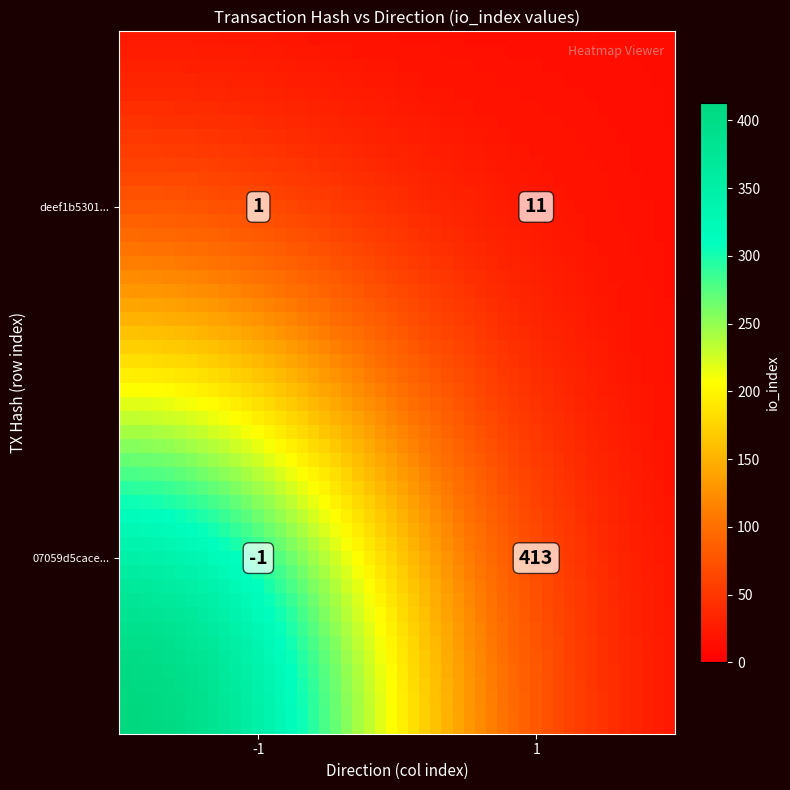

Count the deef1b530136b9aa7e9b77f2dec5486fc8f9810 values in the range 1 to 11.

2